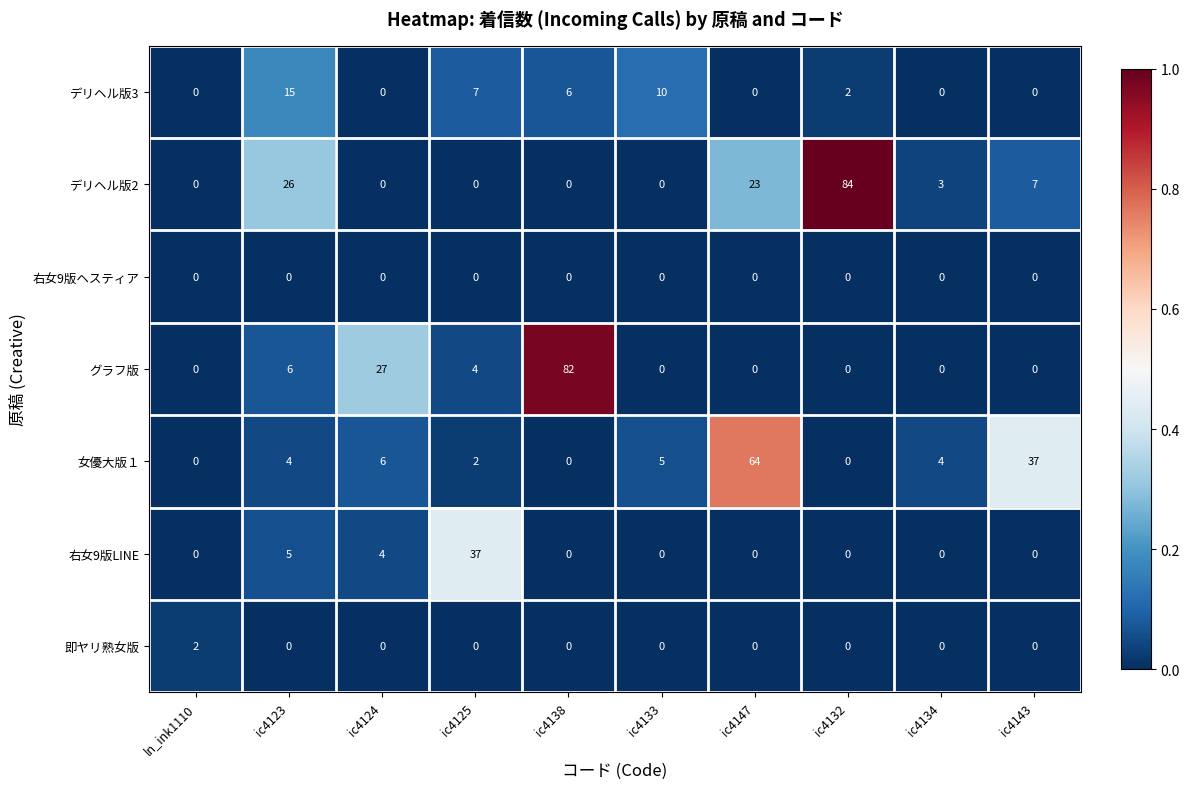

True or false: グラフ版 has a value of 0 at ic4147.

True